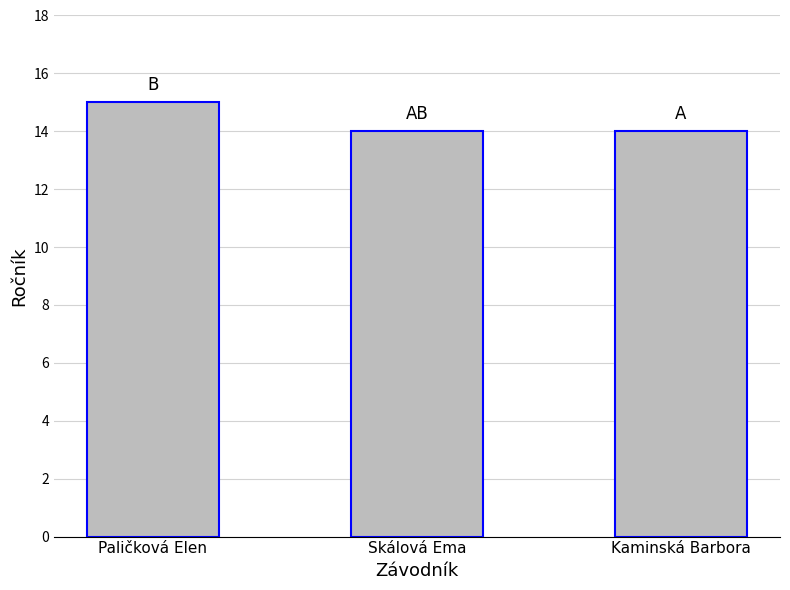

How many categories are shown in the chart?

3